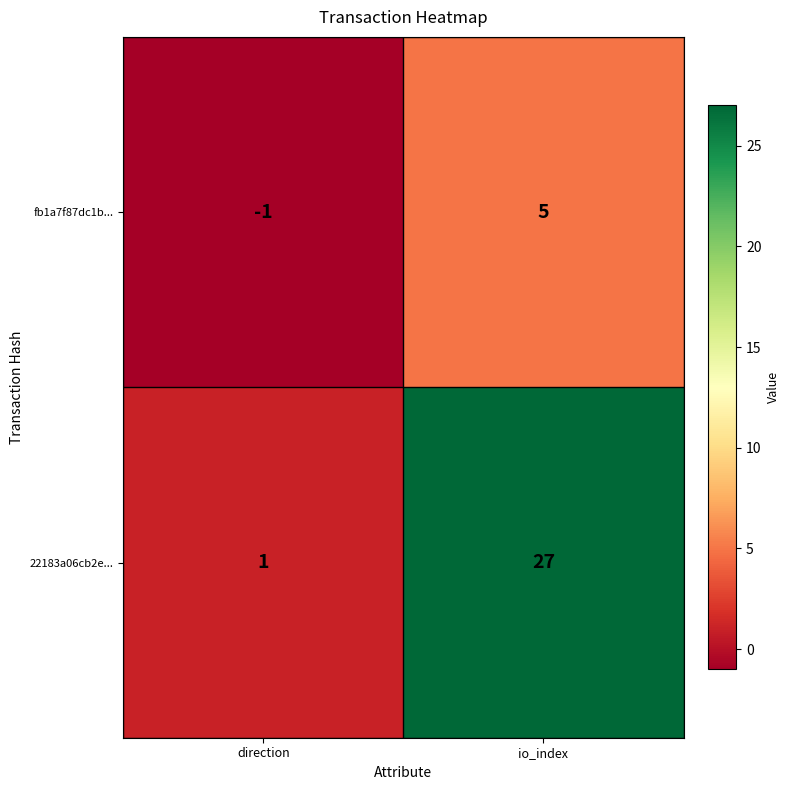

Rank the categories by 22183a06cb2e... value from lowest to highest.

direction, io_index